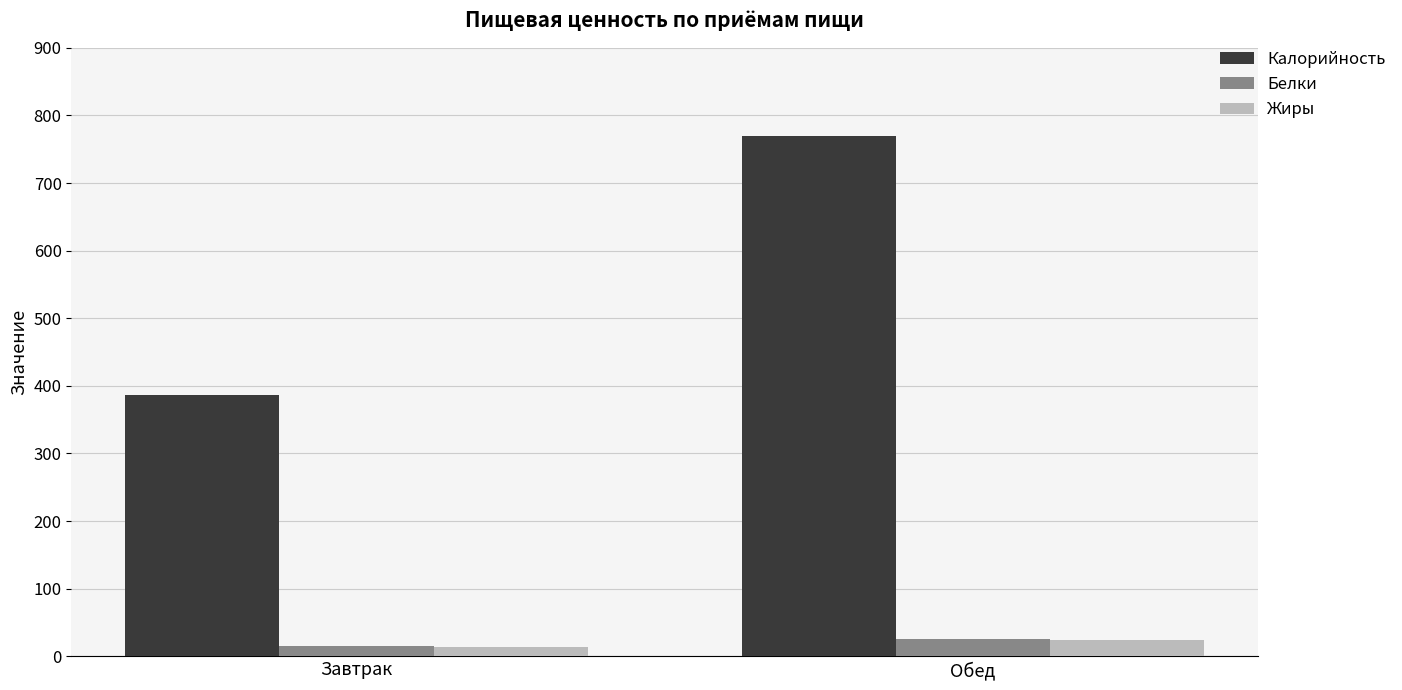

What is the sum of the Жиры values at Обед and Завтрак?

38.3